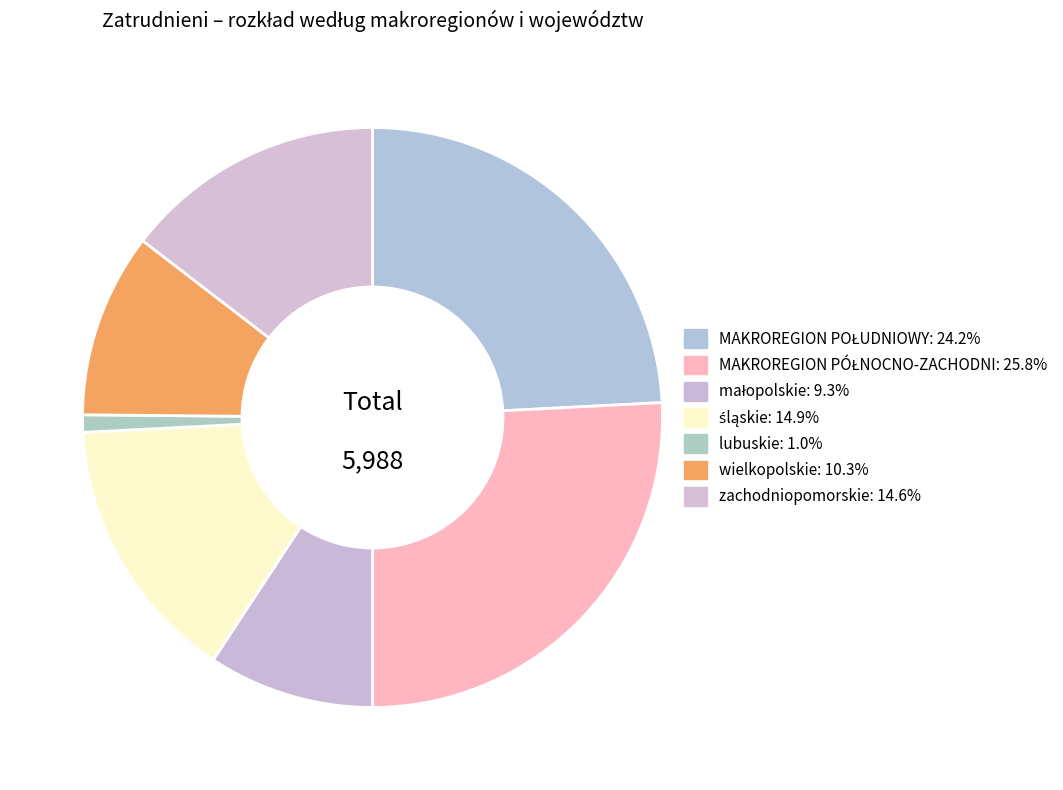

What percentage do zachodniopomorskie and MAKROREGION POŁUDNIOWY together represent?

38.7%